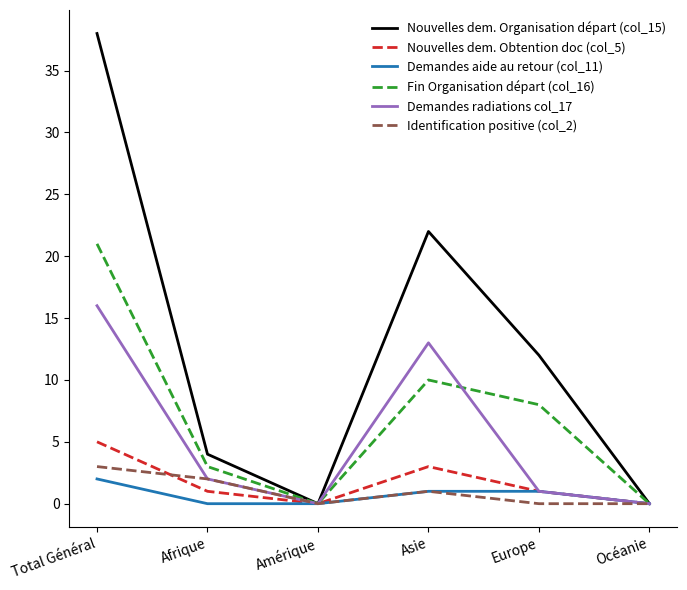

List the series in order of their peak value, lowest first.

Demandes aide au retour (col_11), Identification positive (col_2), Nouvelles dem. Obtention doc (col_5), Demandes radiations col_17, Fin Organisation départ (col_16), Nouvelles dem. Organisation départ (col_15)